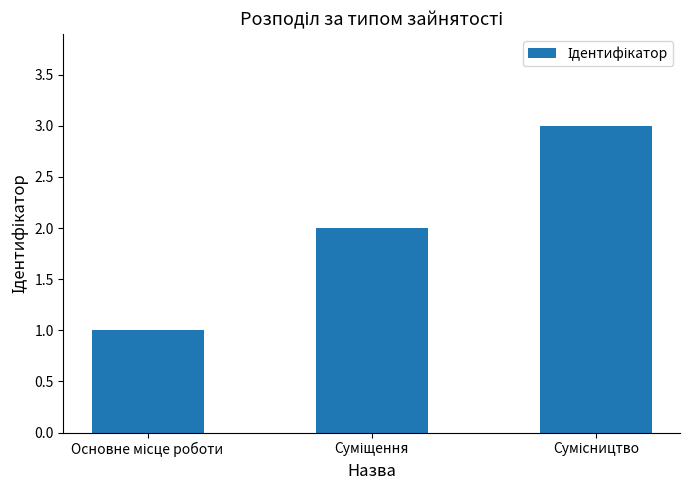

What is the maximum value shown in the chart?

3